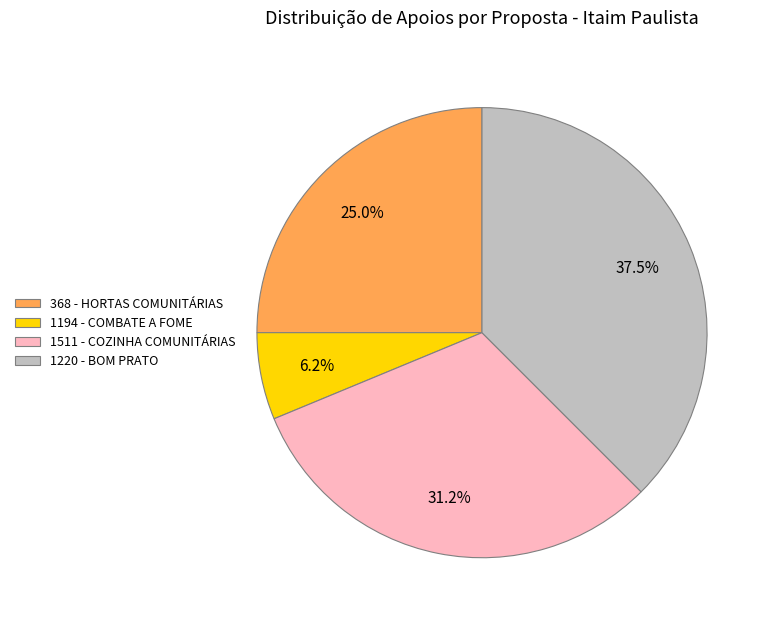

What is the smallest slice in the pie chart?

1194 - COMBATE A FOME